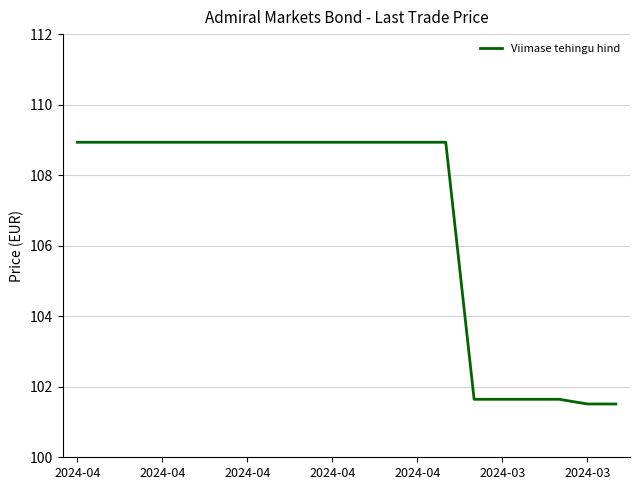

What is the greatest value displayed?

108.9